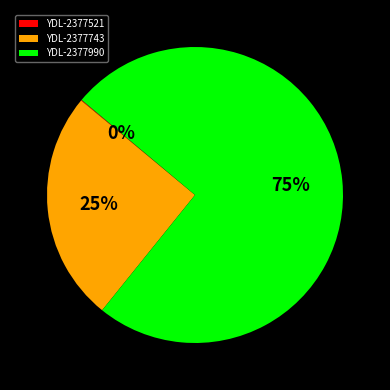

True or false: YDL-2377743 accounts for 25% of the total.

True